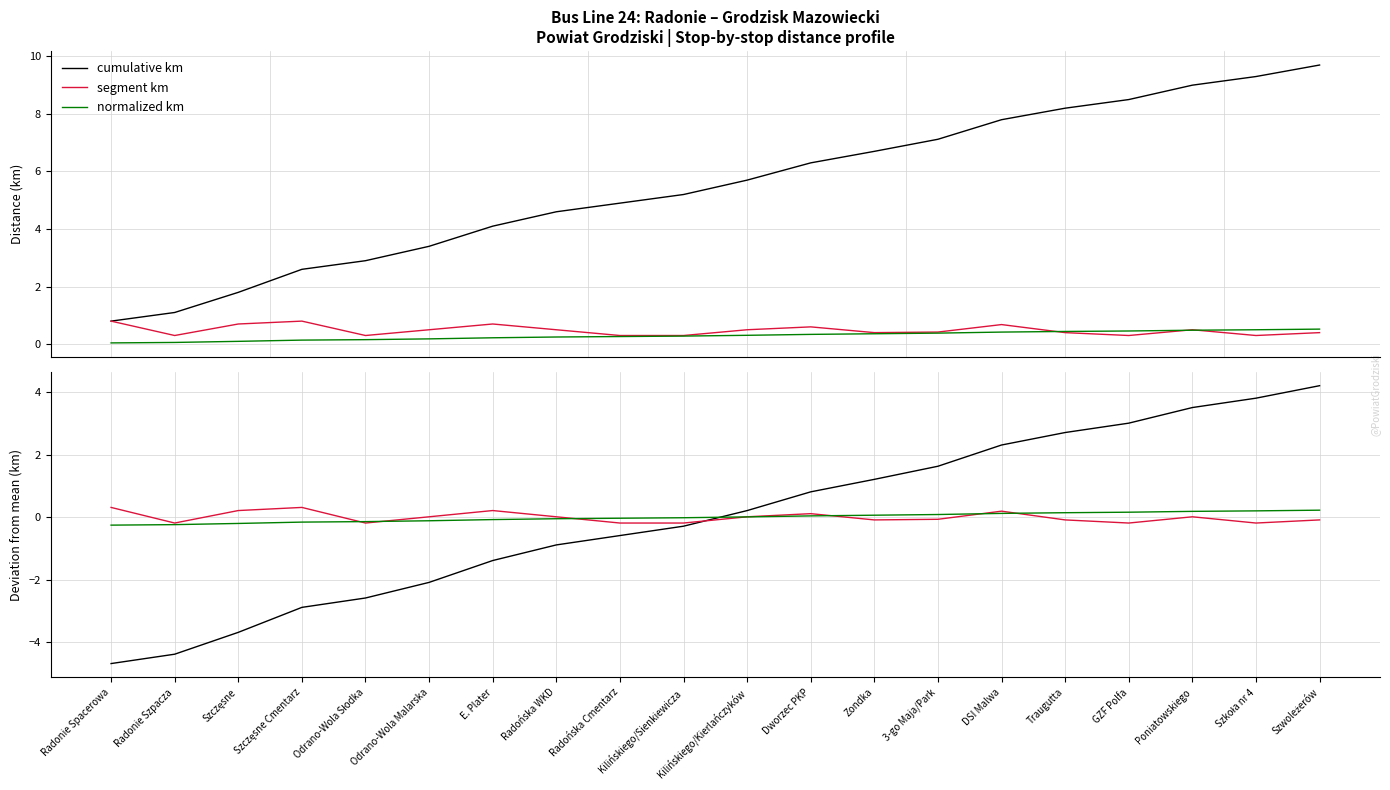

The cumulative km series shows 1.4 at Dworzec PKP. True or false?

False